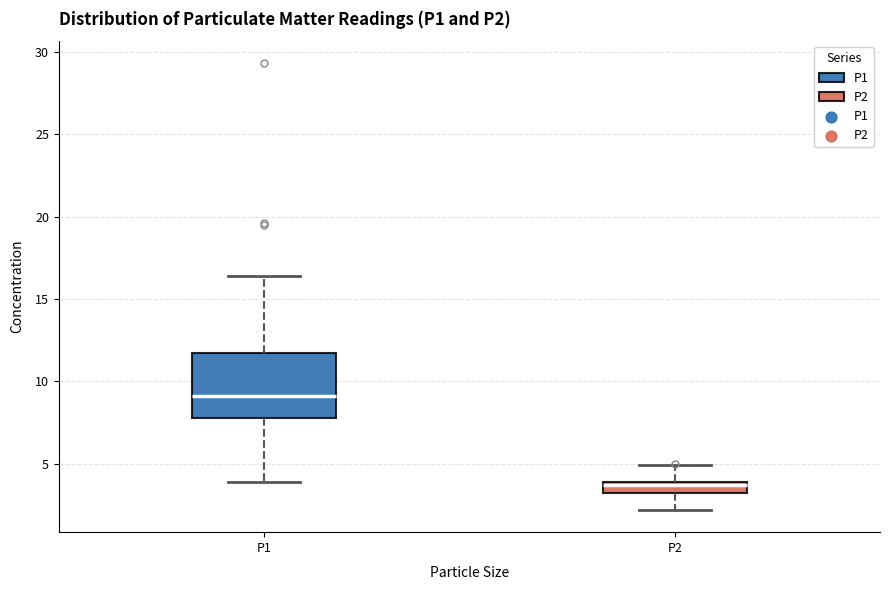

Comparing the boxes themselves (not the whiskers), which one is the tallest?

P1